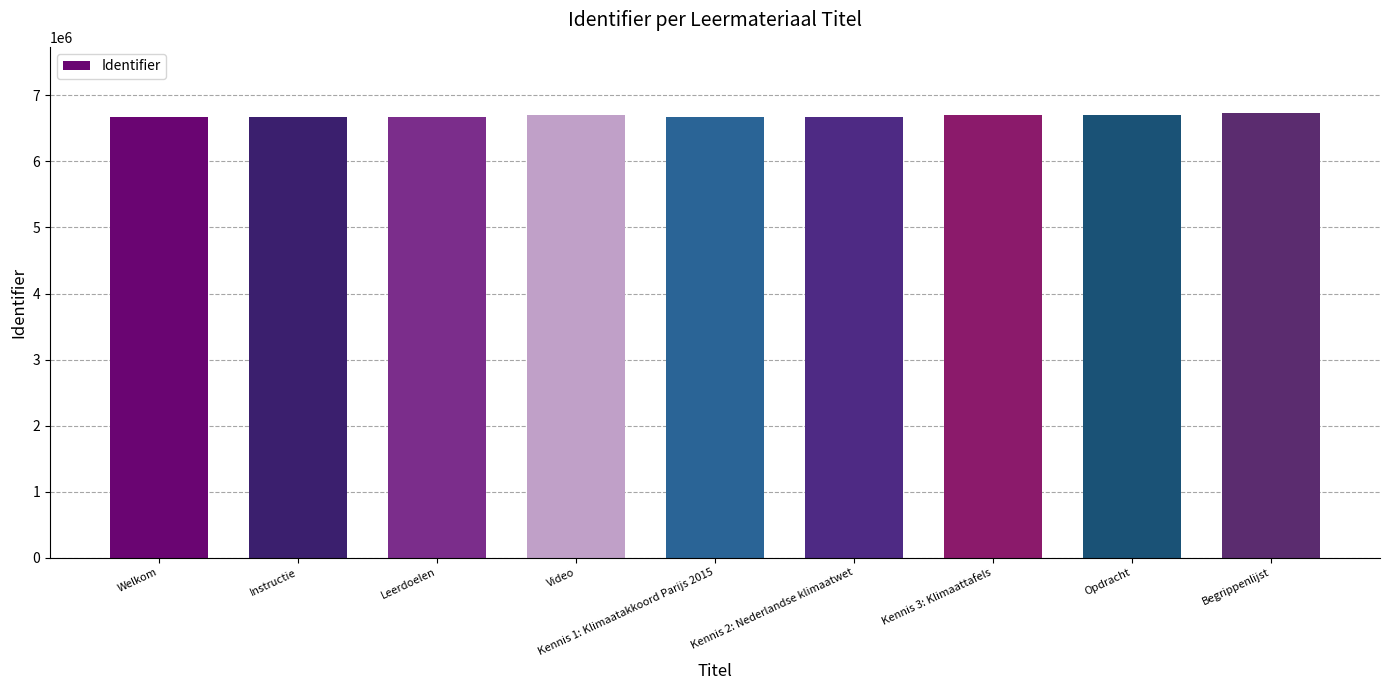

What is the change in value from Video to Kennis 1: Klimaatakkoord Parijs 2015?

-19154